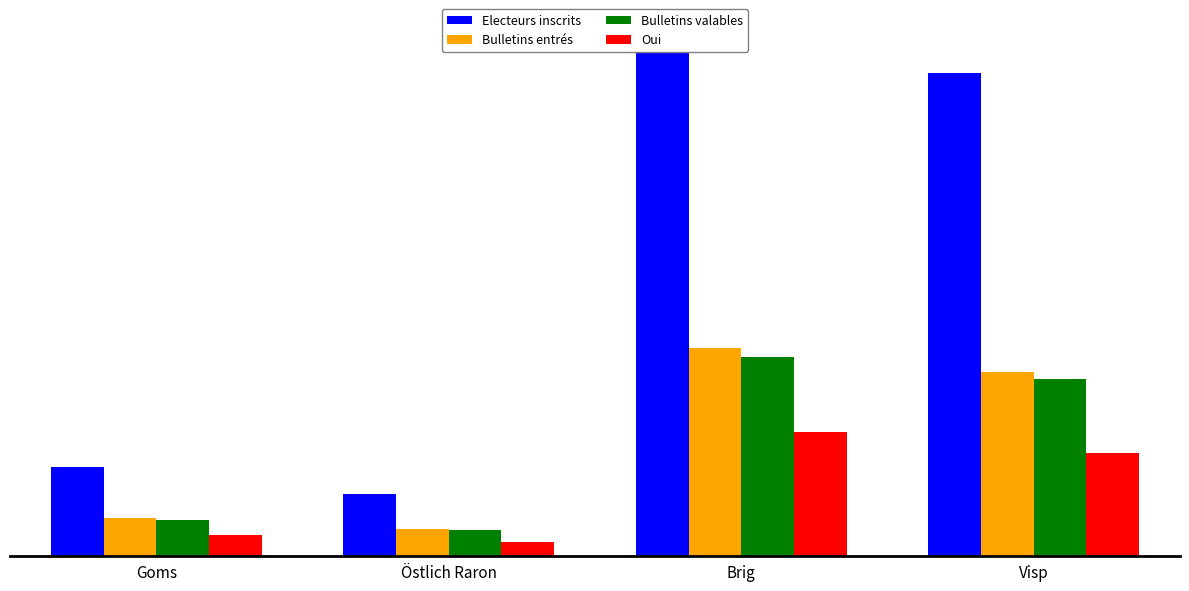

Where does the Oui series first go above 3819?

Brig